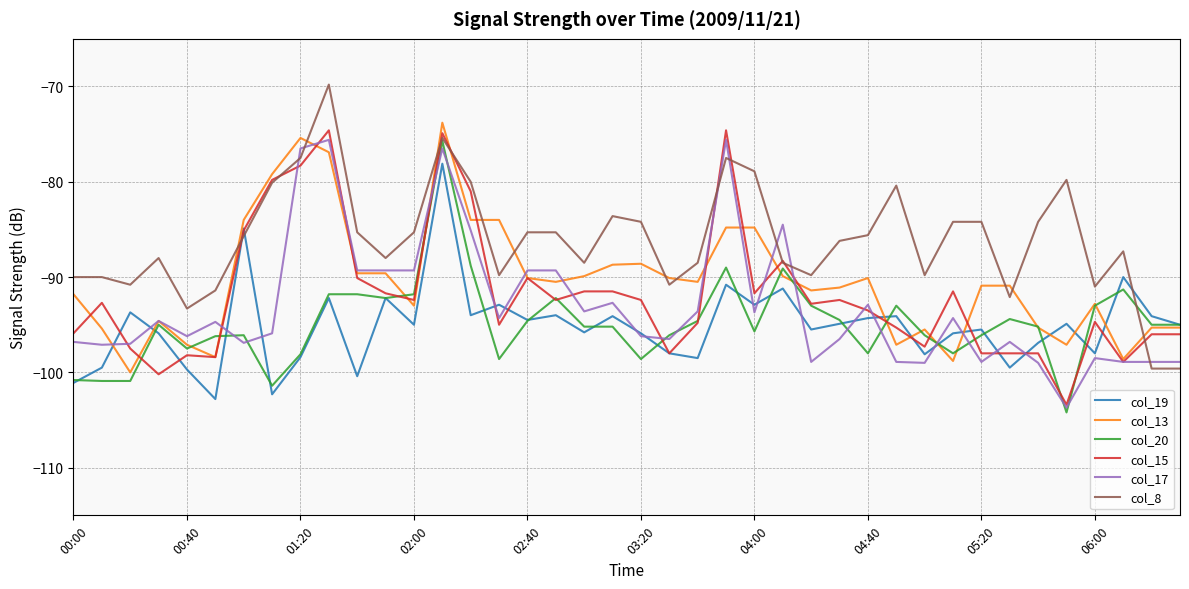

What is the maximum value for col_19?

-78.1